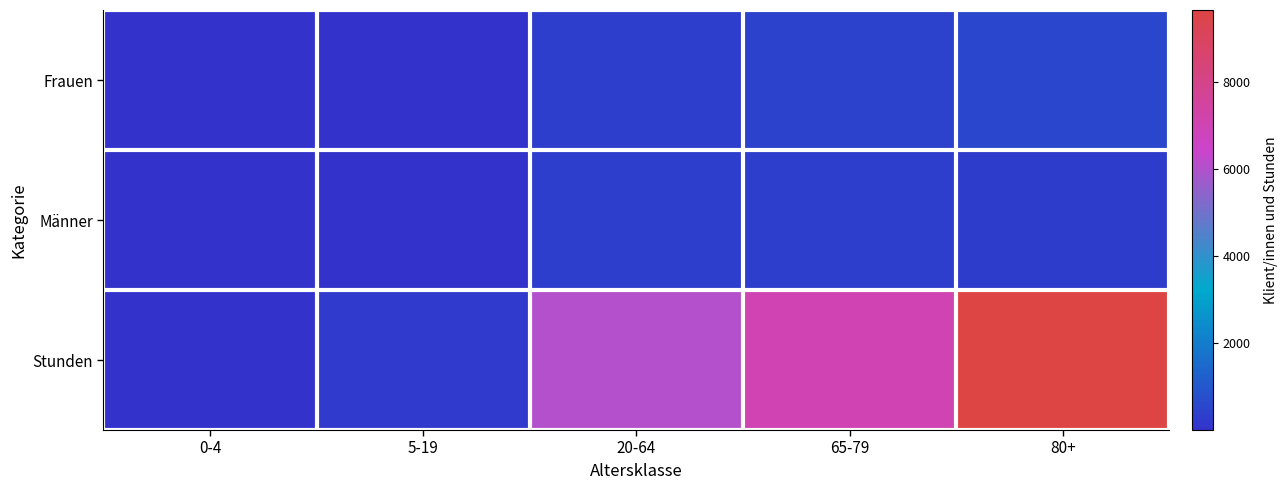

At how many categories does at least one series exceed 5578?

3